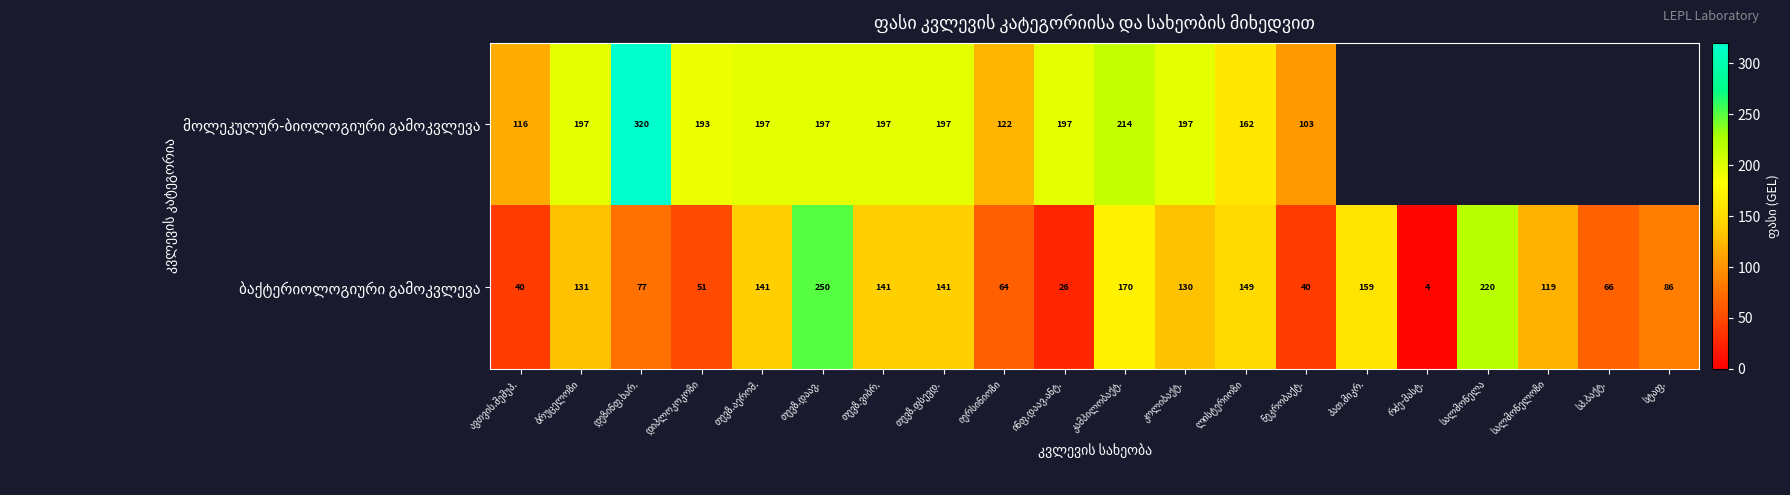

How many values in the ბაქტერიოლოგიური გამოკვლევა series are below 130?

10